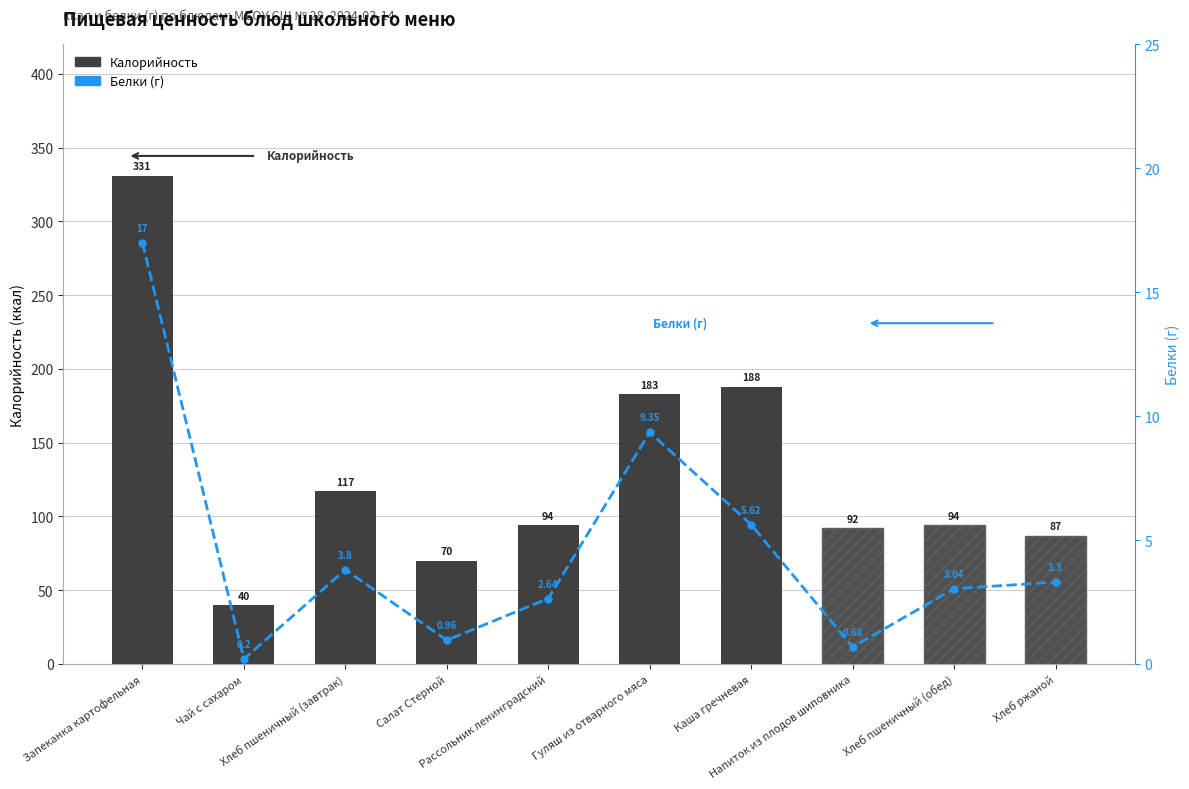

Does the chart contain stacked bars?

No